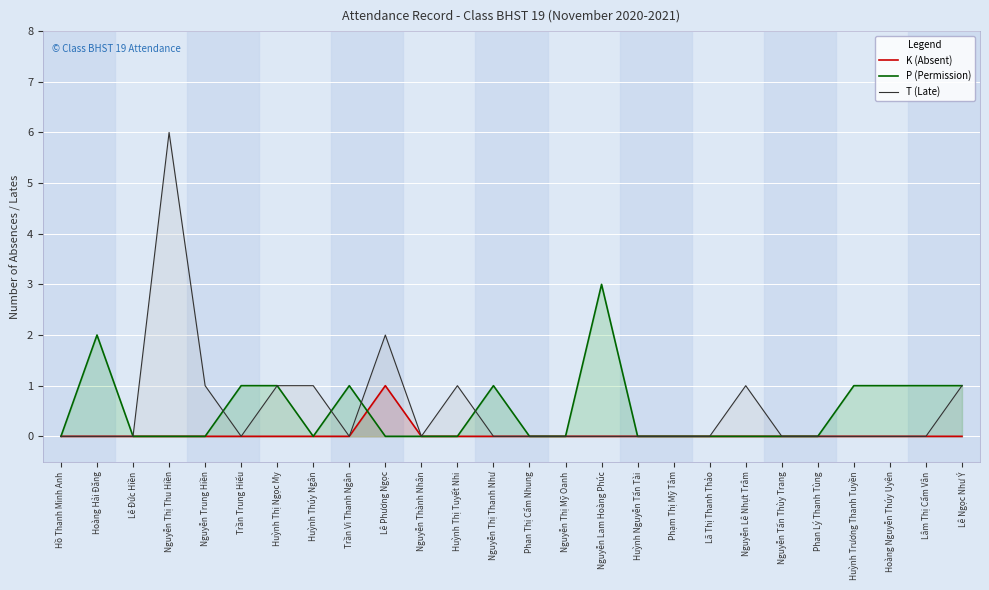

At how many categories does at least one series exceed 4?

1